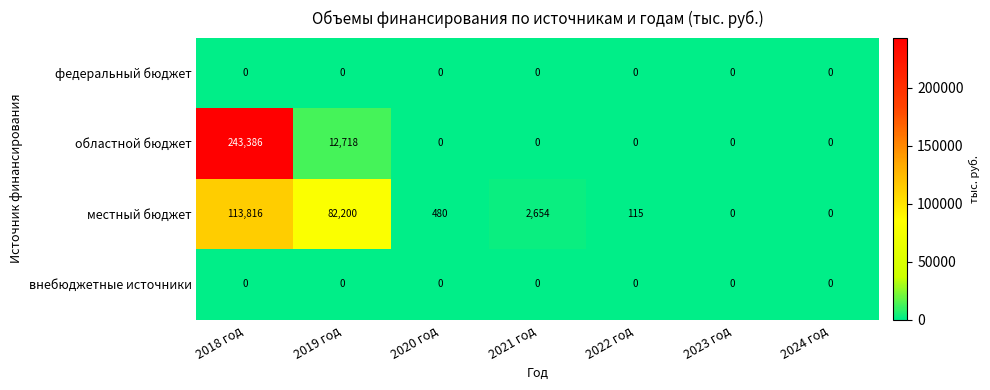

At which category is the sum across all series the highest?

2018 год